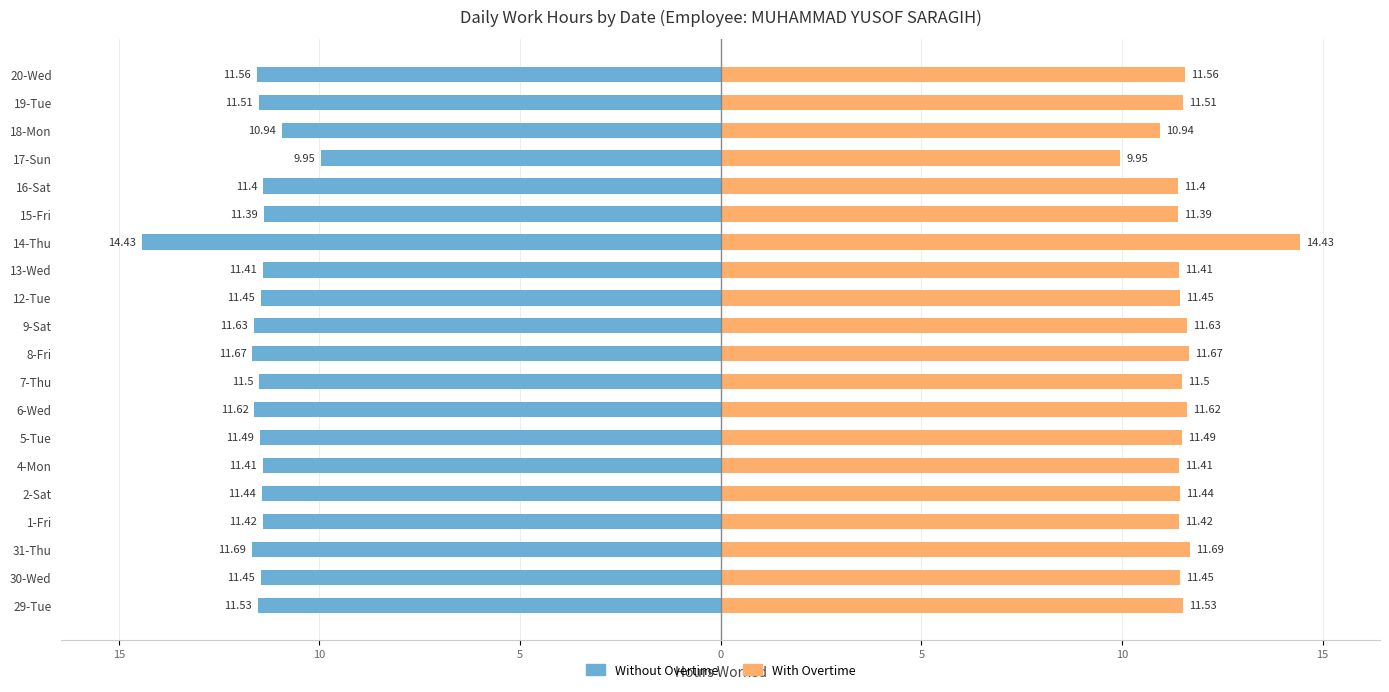

Which series has the largest total across all categories?

With Overtime